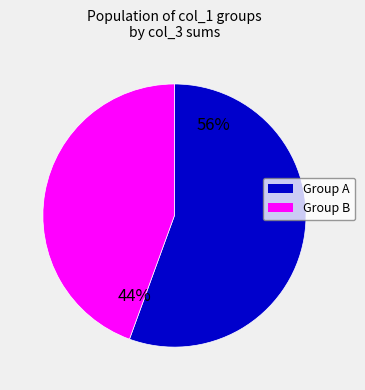

What percentage is the Group A slice, to the nearest percent?

56%